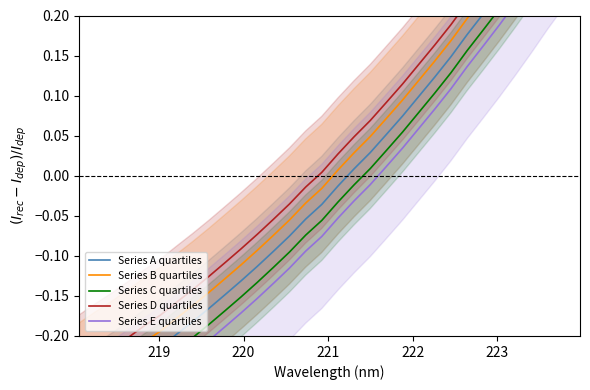

What is the maximum value for Series B quartiles?

0.4